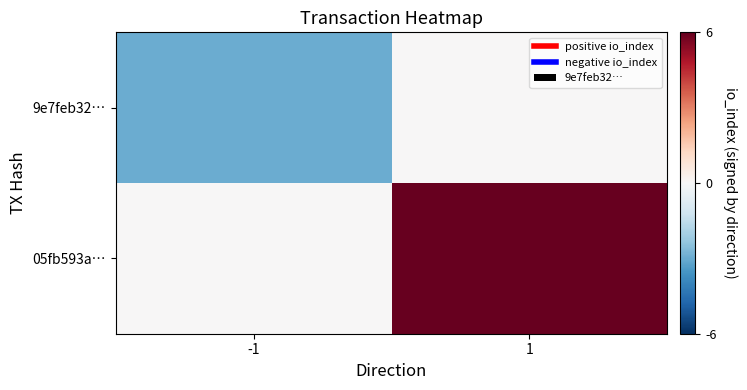

Which series has the largest total across all categories?

05fb593a…